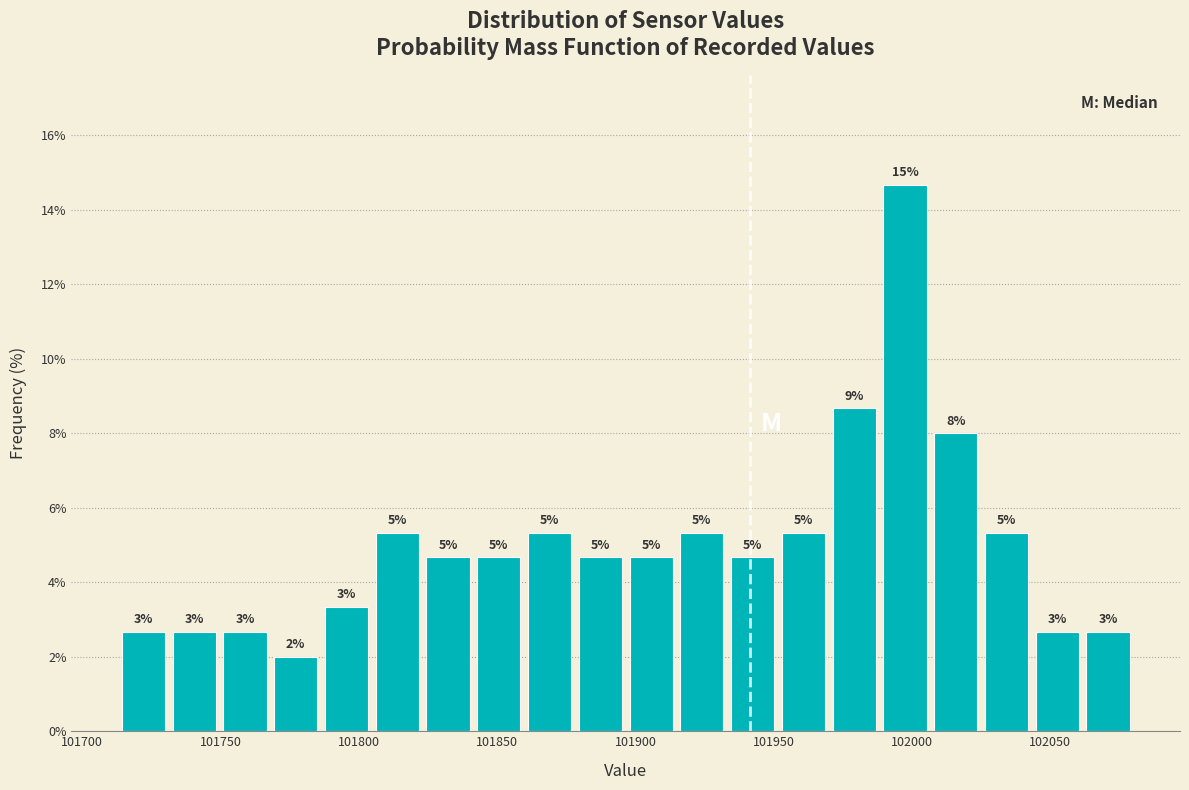

Around what value on the x-axis is the tallest bar? Give the approximate position of its centre, as read against the axis.

101995